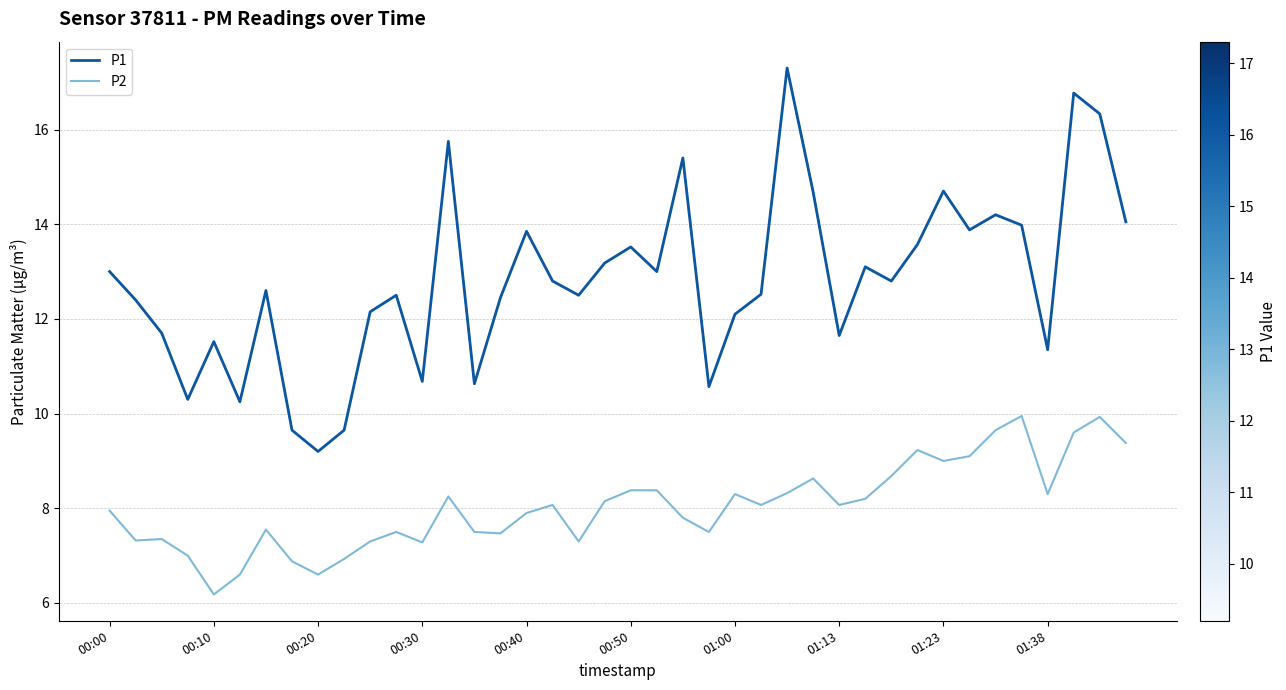

What is the greatest value displayed?

17.3